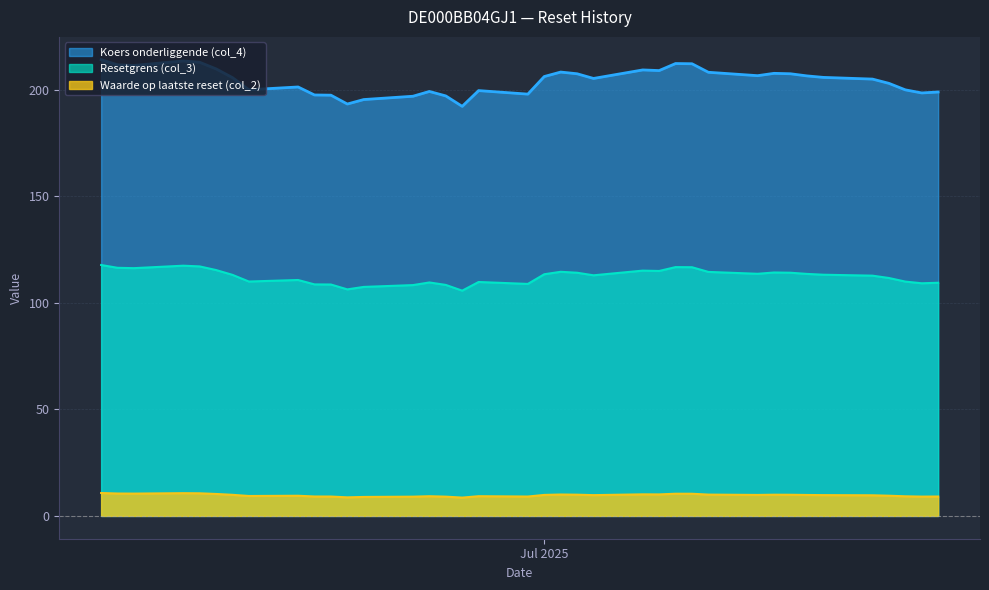

At which category is the sum across all series the highest?

2025-06-04